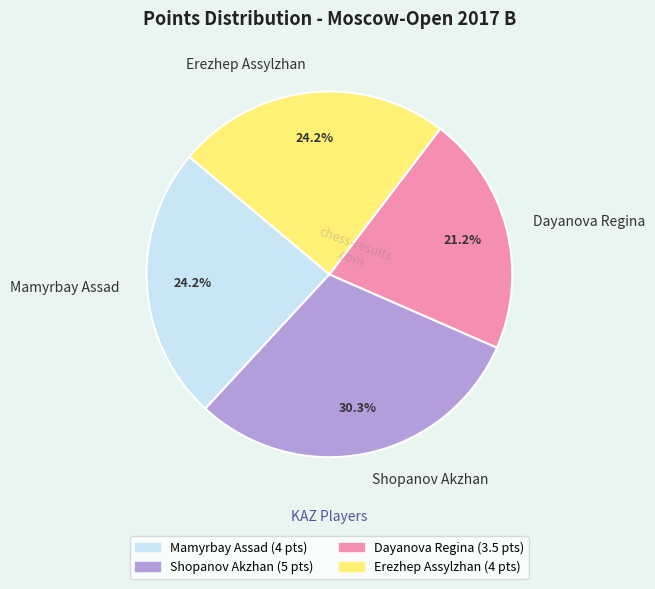

How many slices are in this pie chart?

4